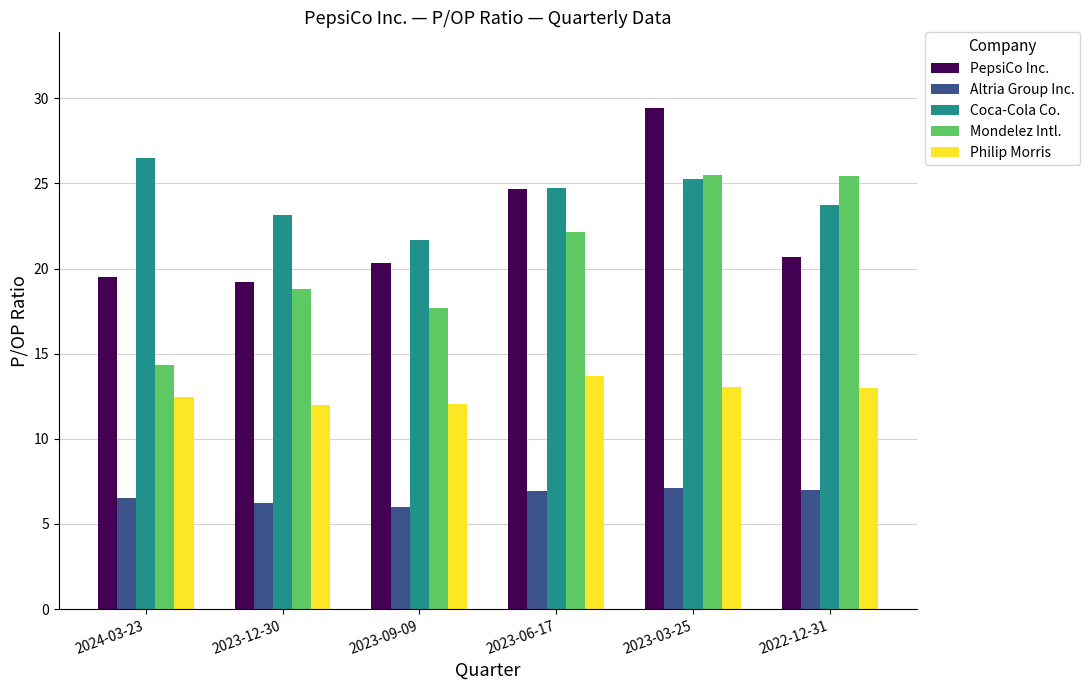

Which series changed the most between 2024-03-23 and 2022-12-31?

Mondelez Intl.